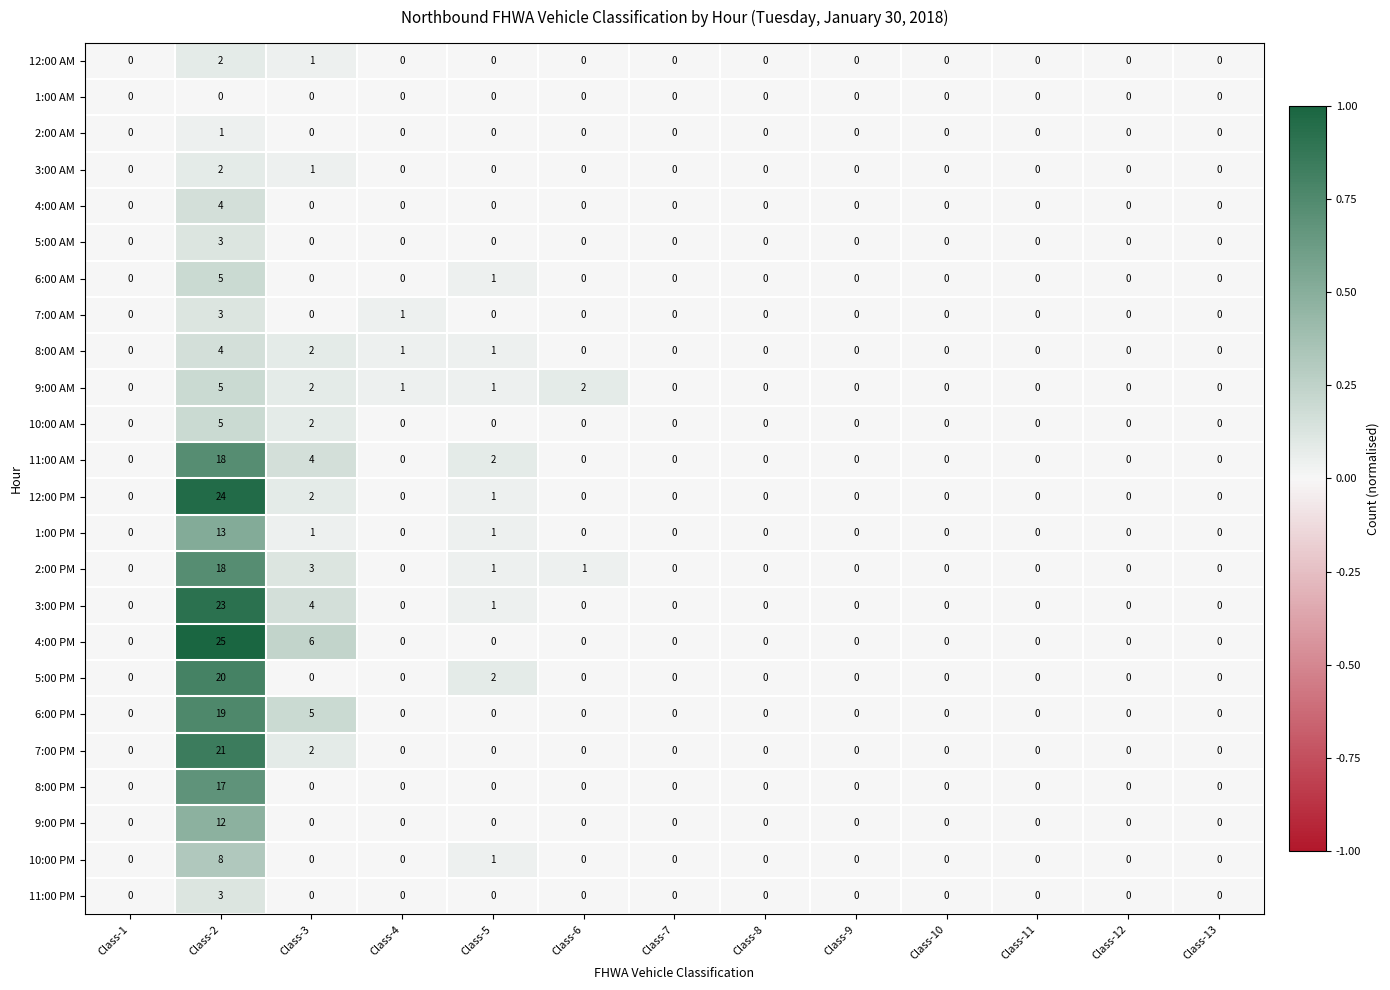

What is the greatest value displayed?

25